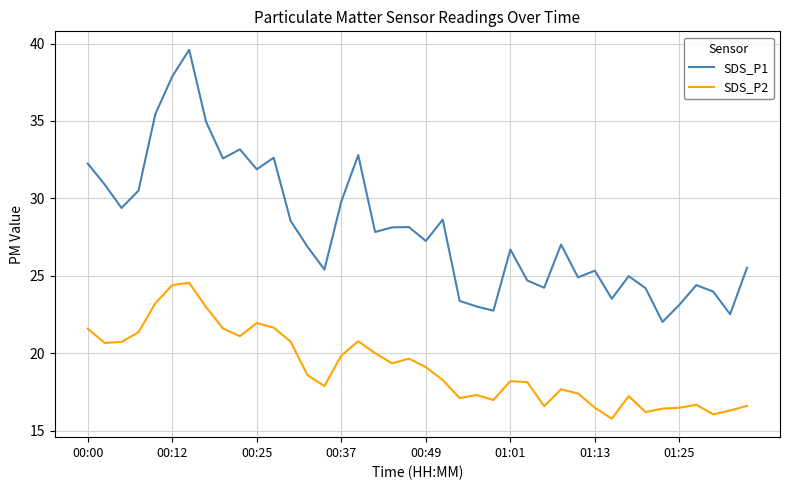

List the series in order of their overall mean, lowest first.

SDS_P2, SDS_P1